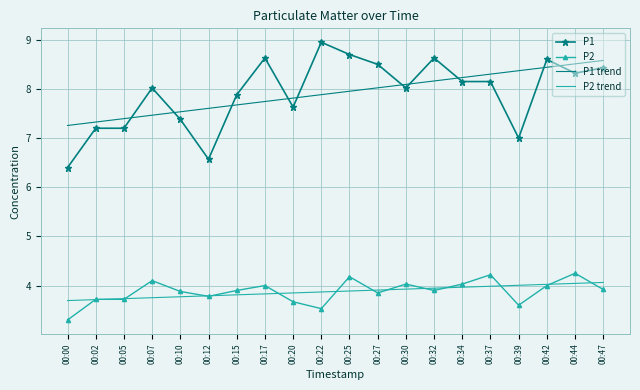

Which label corresponds to the smallest value in the chart?

00:00